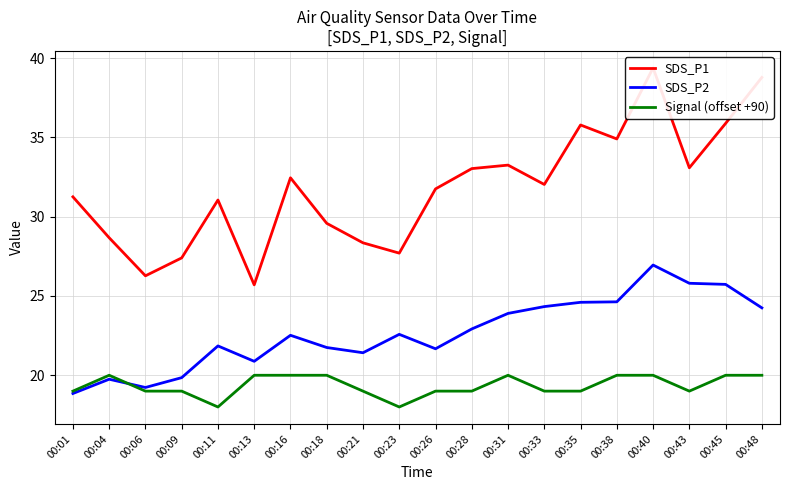

The Signal (offset +90) series shows 33.3 at 00:38. True or false?

False